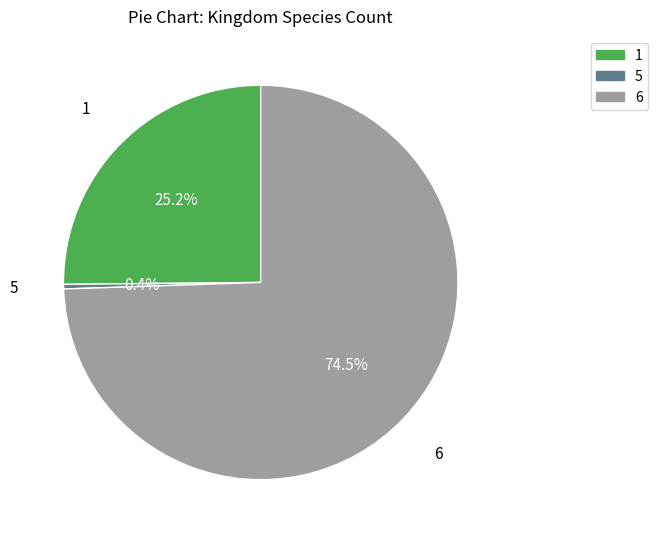

Count the number of slices in the pie.

3